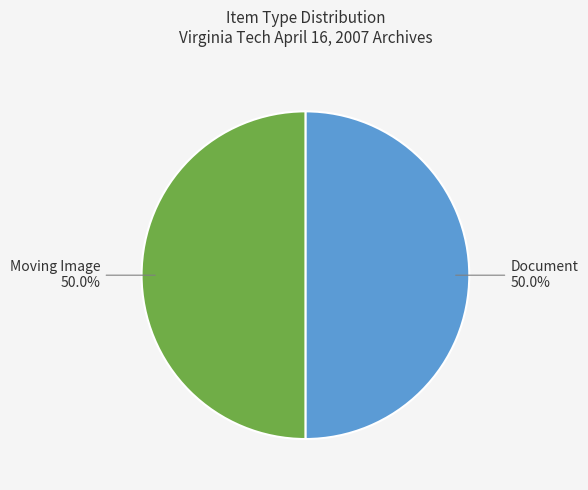

How many segments does this pie chart have?

2